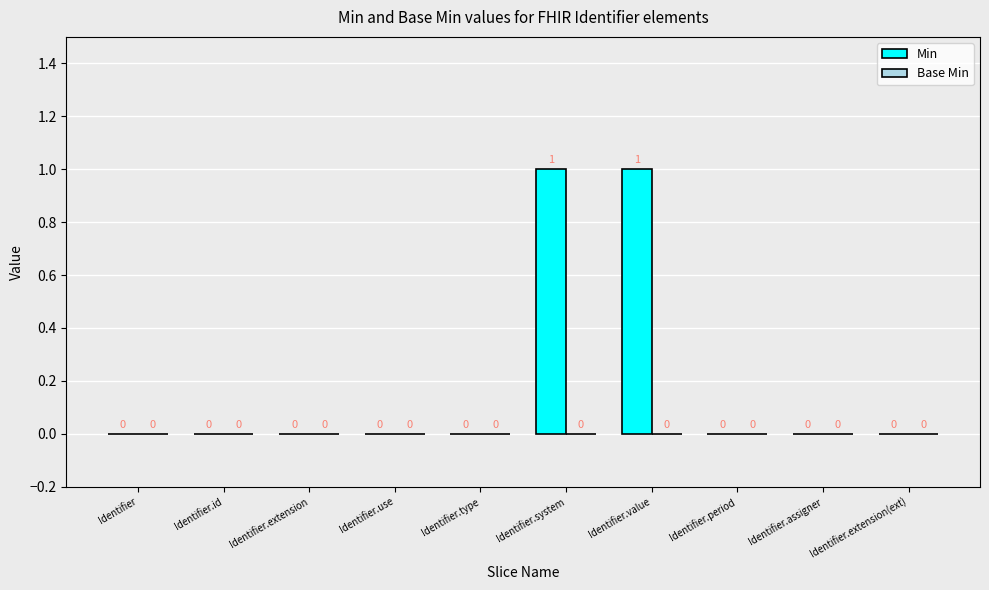

The value at Identifier.assigner is -1. True or false?

False